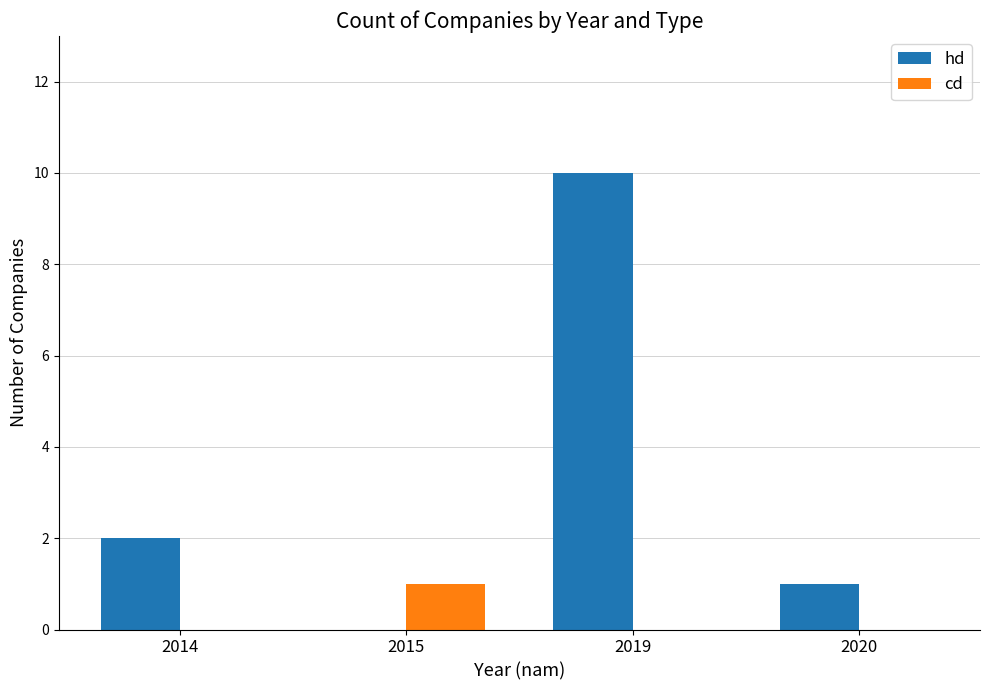

What is the spread (max minus min) of values at 2020?

1